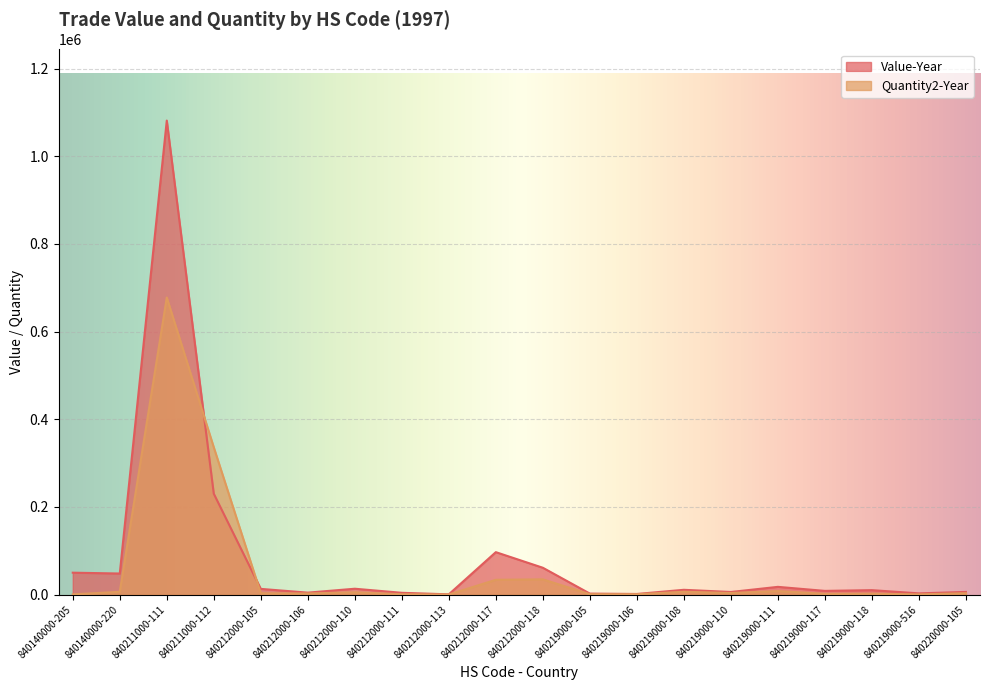

Reading left to right, transcribe all the data shown in this chart.

Value-Year: 50176	48260	1081295	230257	13228	4655	13577	4303	790	97002	61435	2488	1633	11138	6147	17856	8671	10357	3000	6323
Quantity2-Year: 748	6560	677719	336035	3200	2720	5340	1015	351	33970	34978	1124	960	6688	3845	8223	1962	2358	660	3376